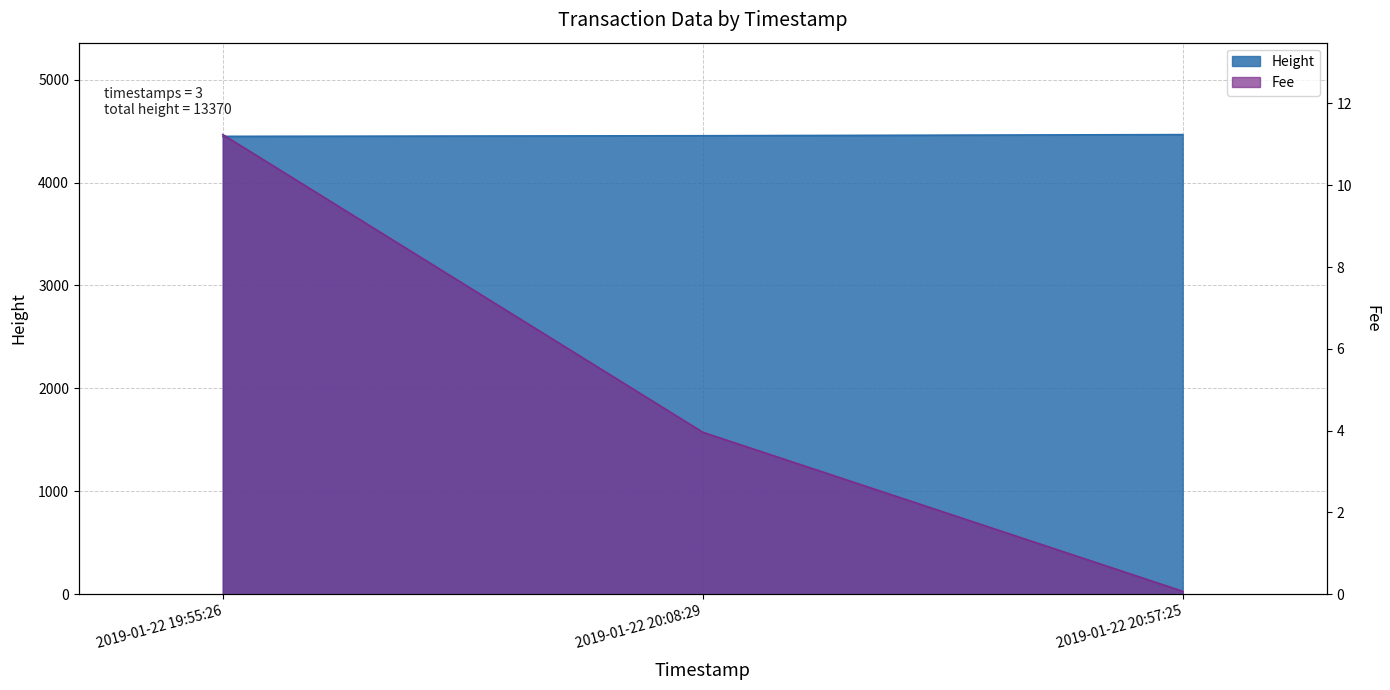

Which series changed the most between 2019-01-22 19:55:26 and 2019-01-22 20:08:29?

Fee